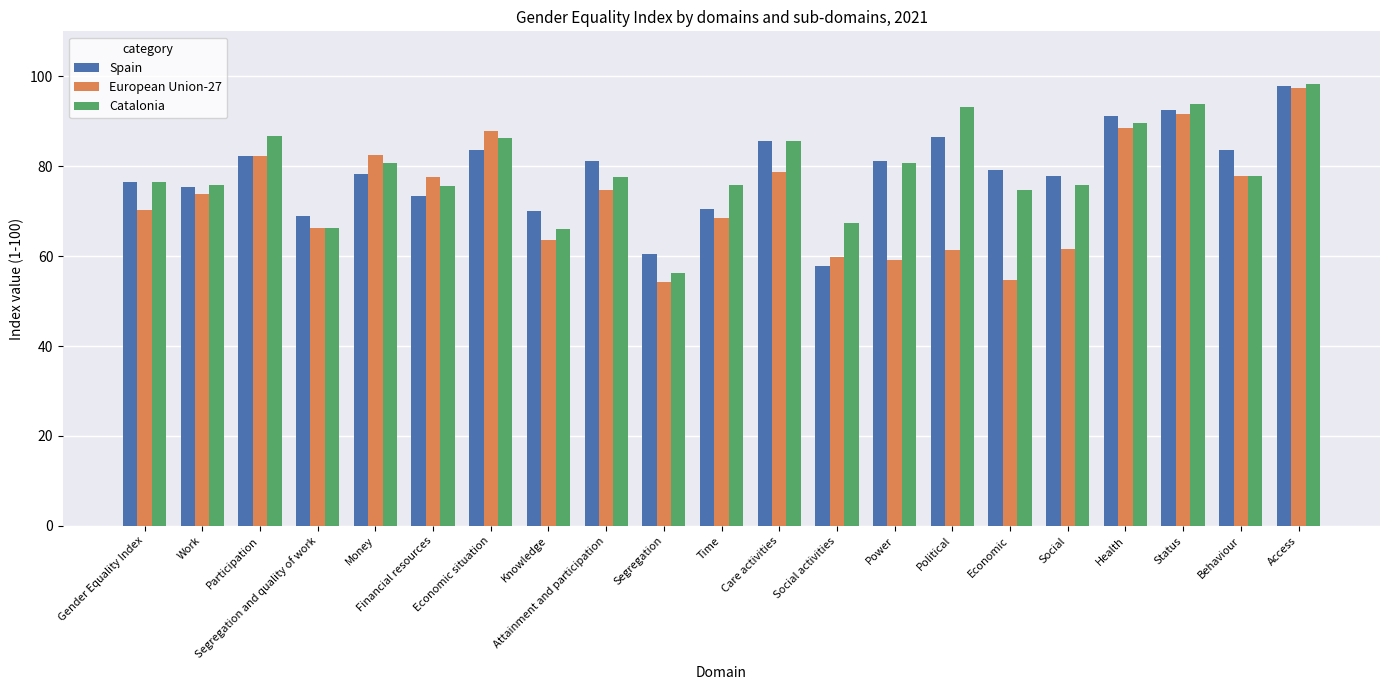

Is the value of European Union-27 at Economic greater than the value of Catalonia at Social?

No